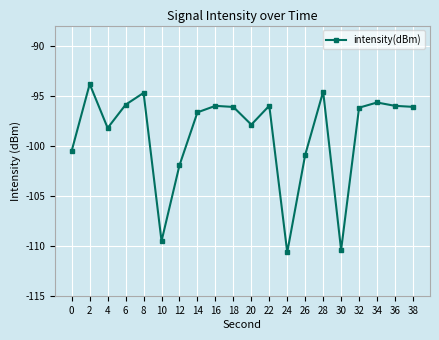

Which has a higher value, 22 or 8?

8